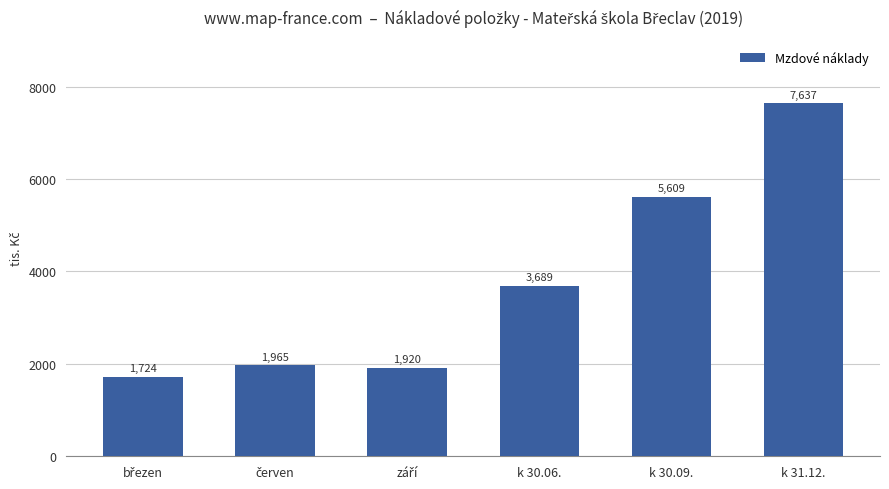

What is the minimum value shown in the chart?

1724